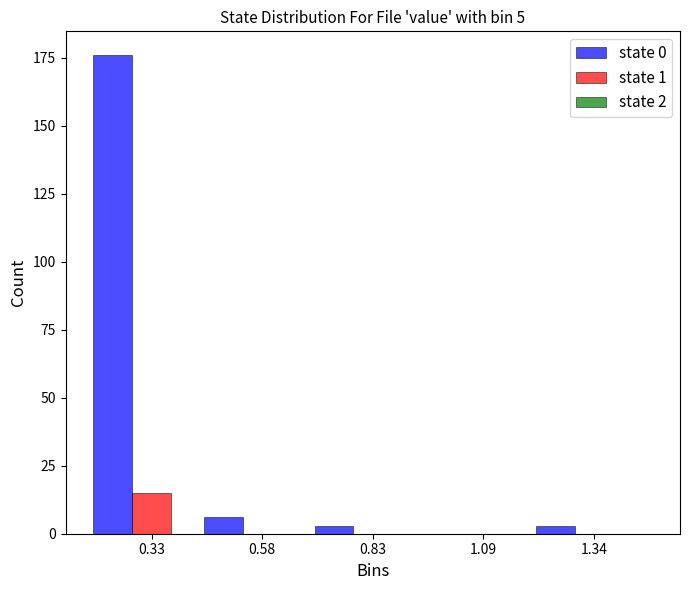

Is the value of state 0 at 0.33 greater than the value of state 1 at 0.83?

Yes